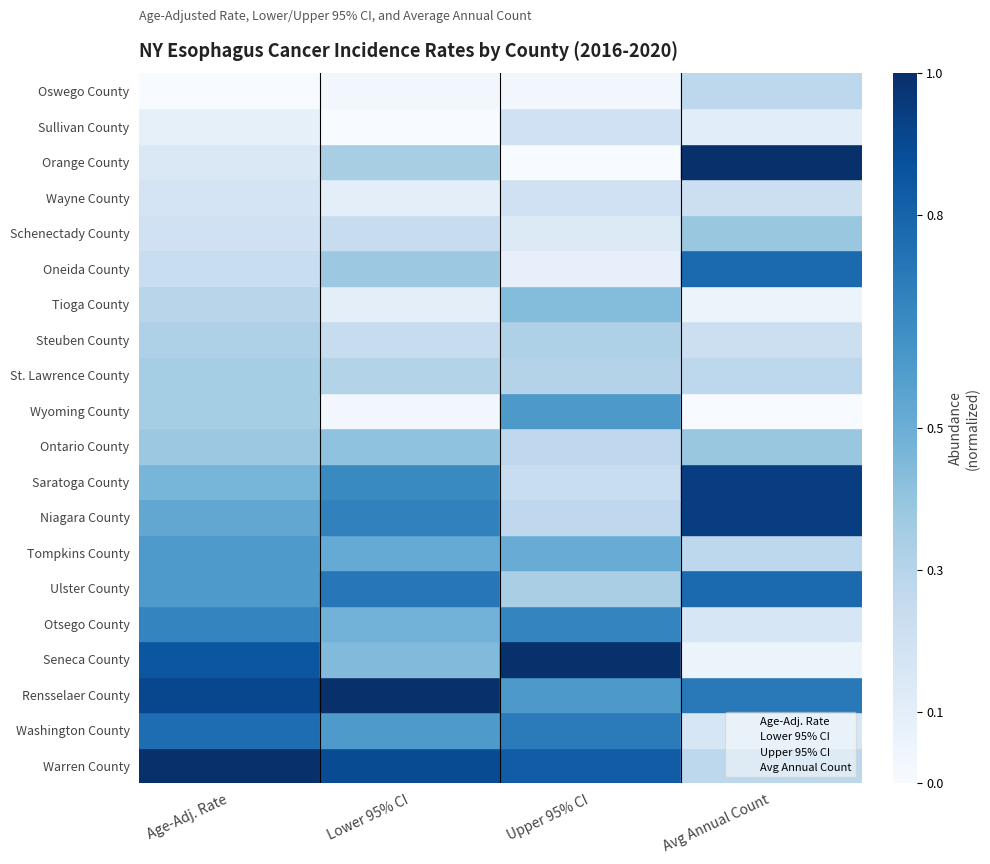

What is the sum of all Avg Annual Count values?

200.0